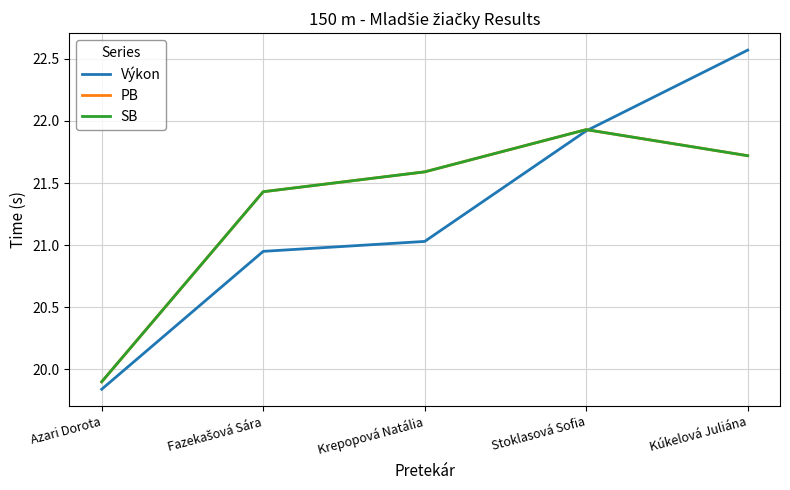

True or false: SB and PB cross at least once.

False